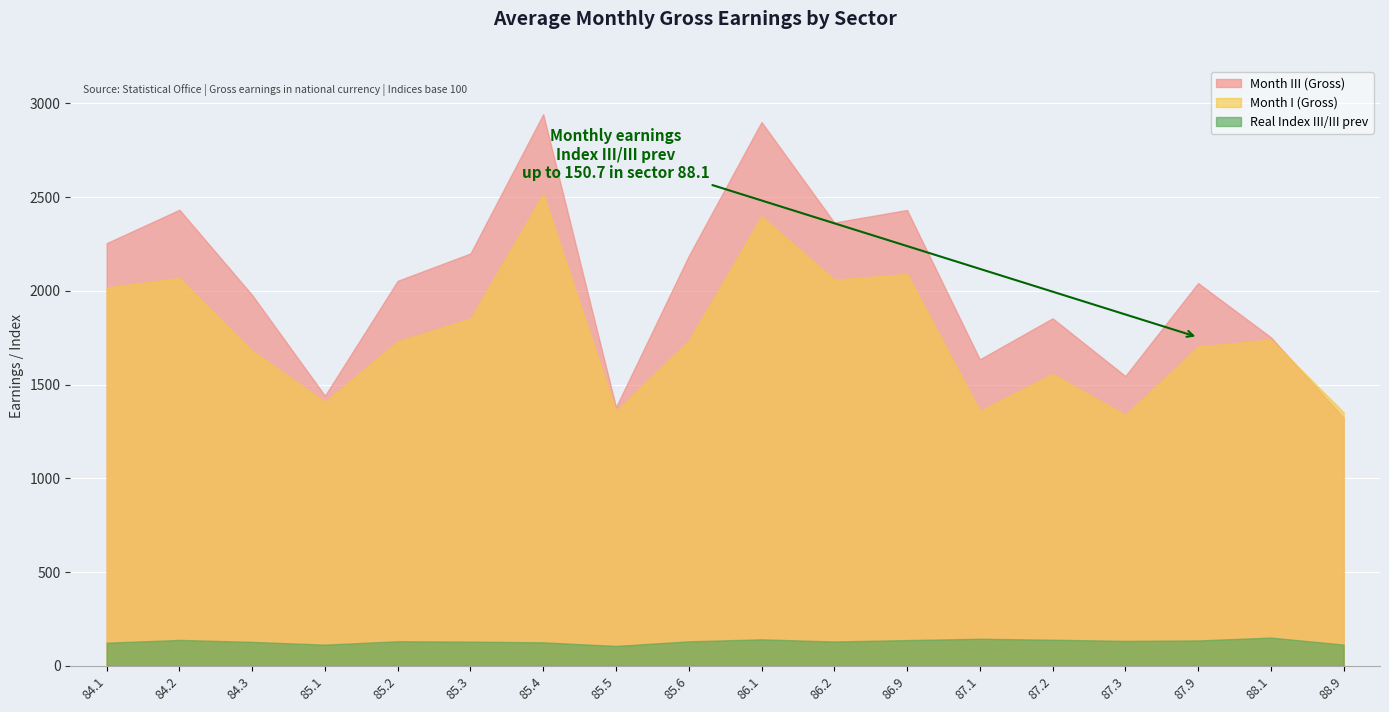

Is it true that Real Index III/III prev equals 268.7 at 88.1?

False